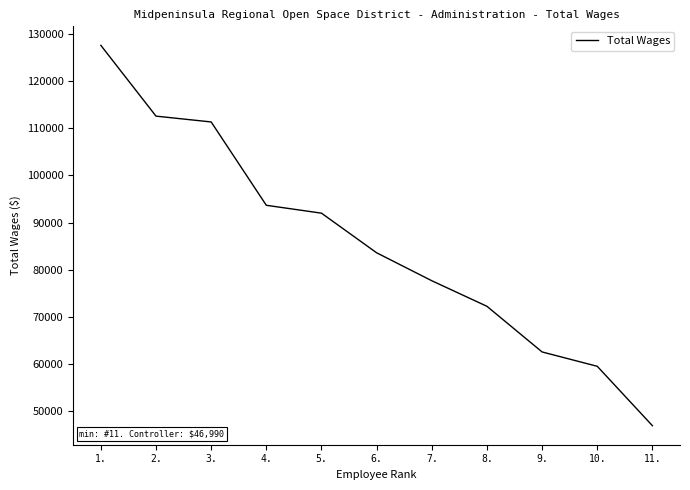

What is the sum of the values at 2. and 9.?

175154